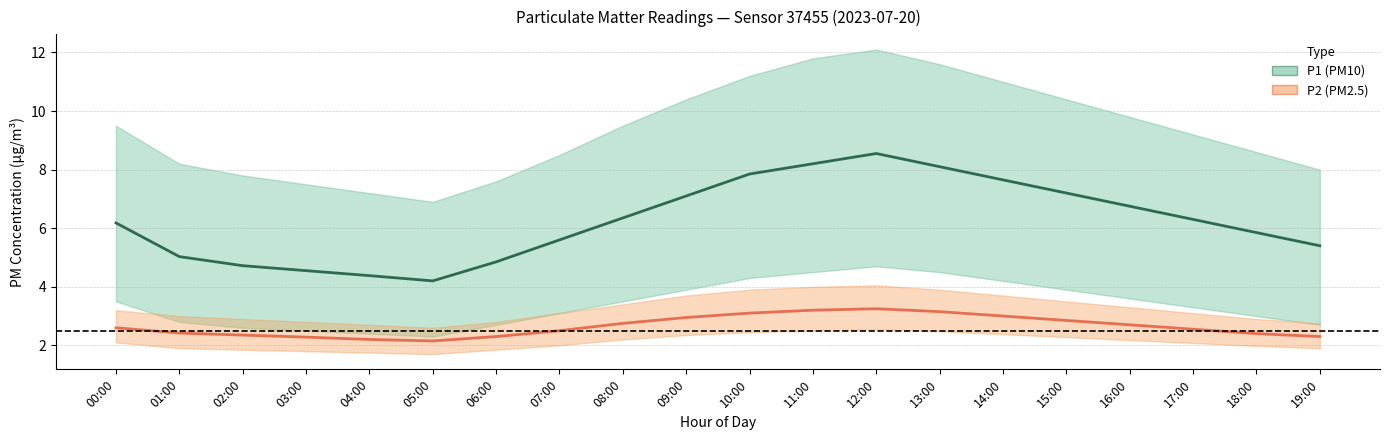

Where is the first local maximum for P1 (PM10)?

12:00